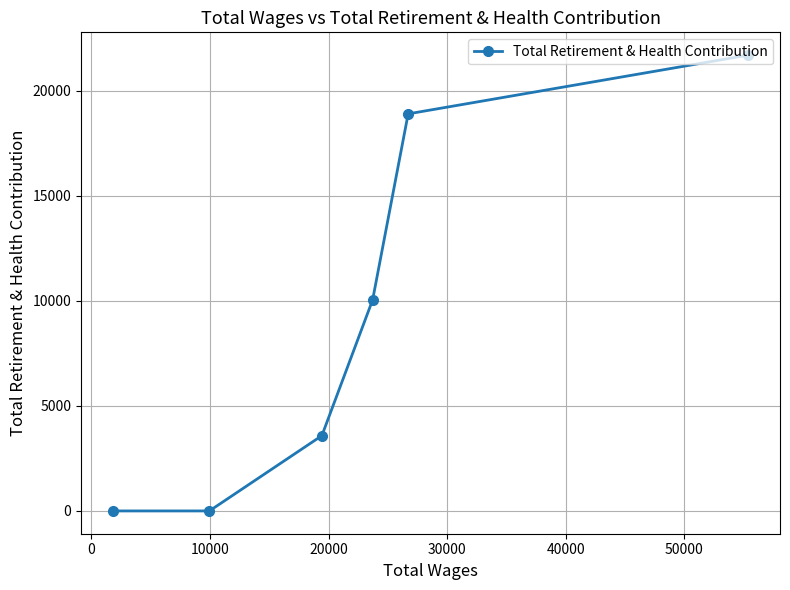

What is the sum of all values?

54214